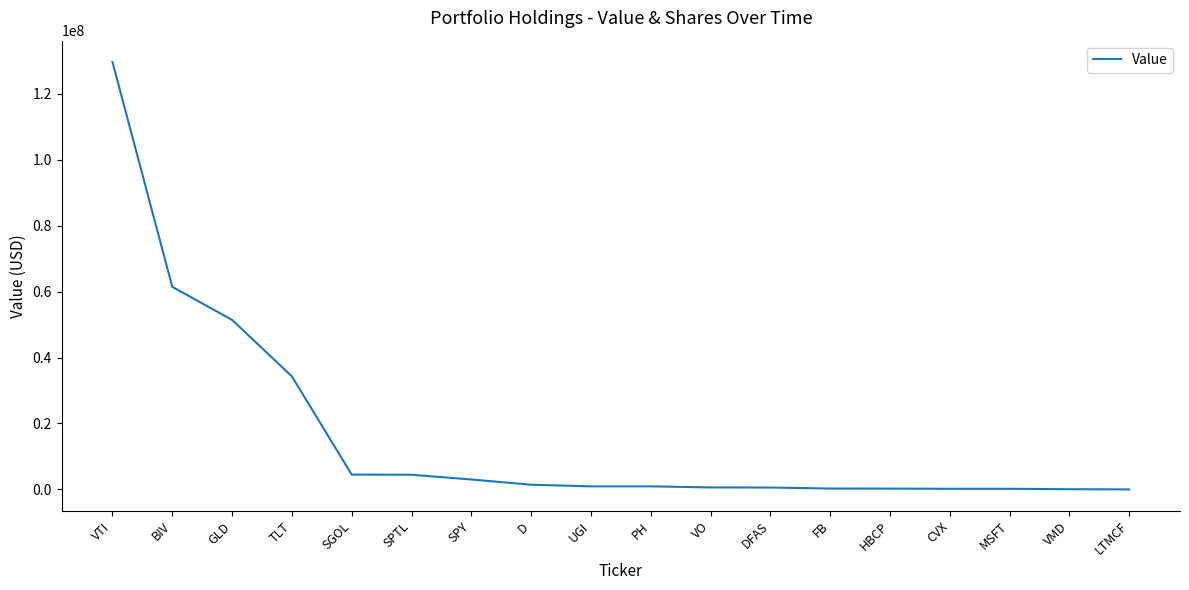

Read the value at VTI.

129595000